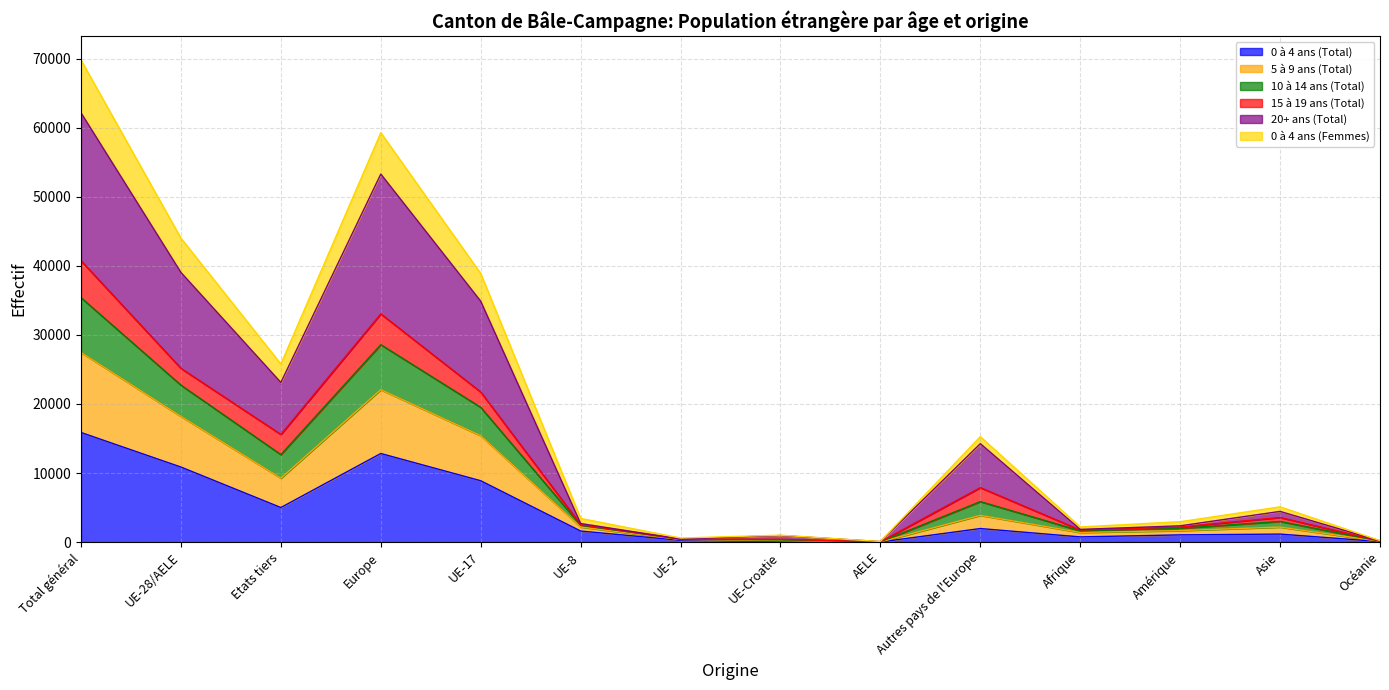

Where does the 0 à 4 ans (Total) series first go above 1601?

Total général